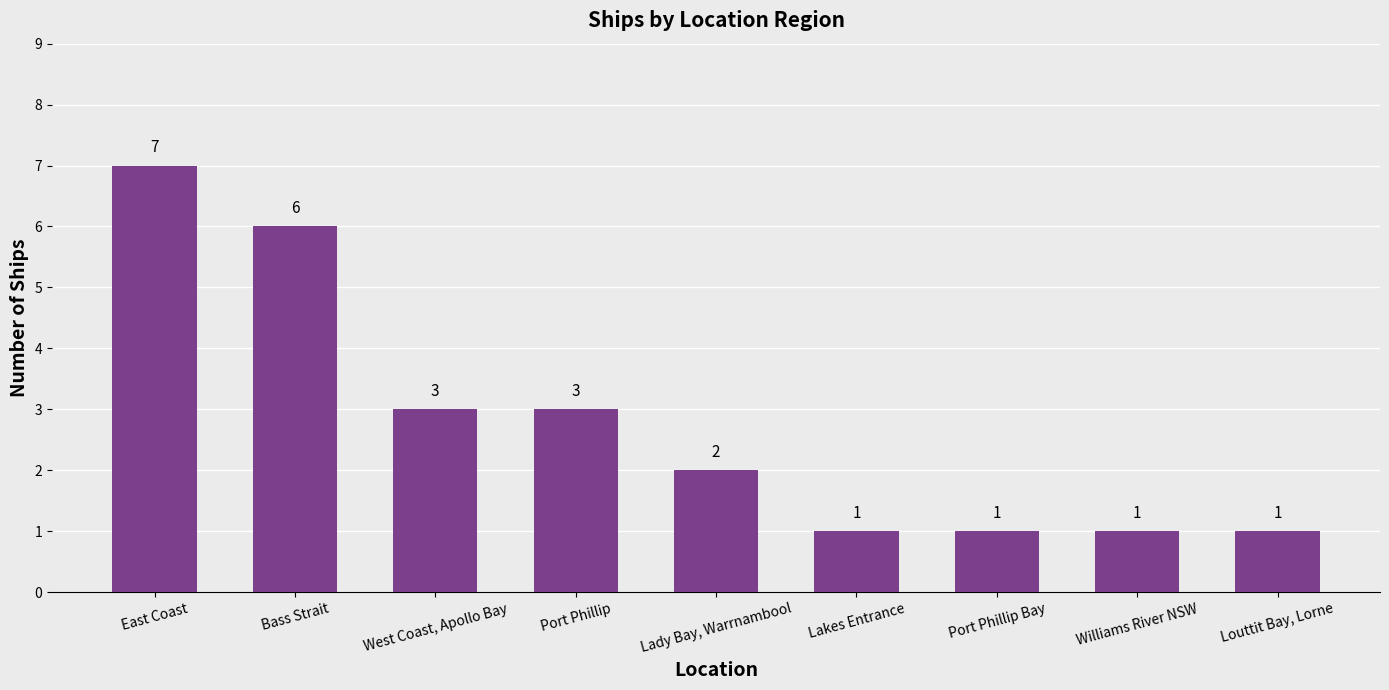

Is it true that the value at Louttit Bay, Lorne is 0?

False